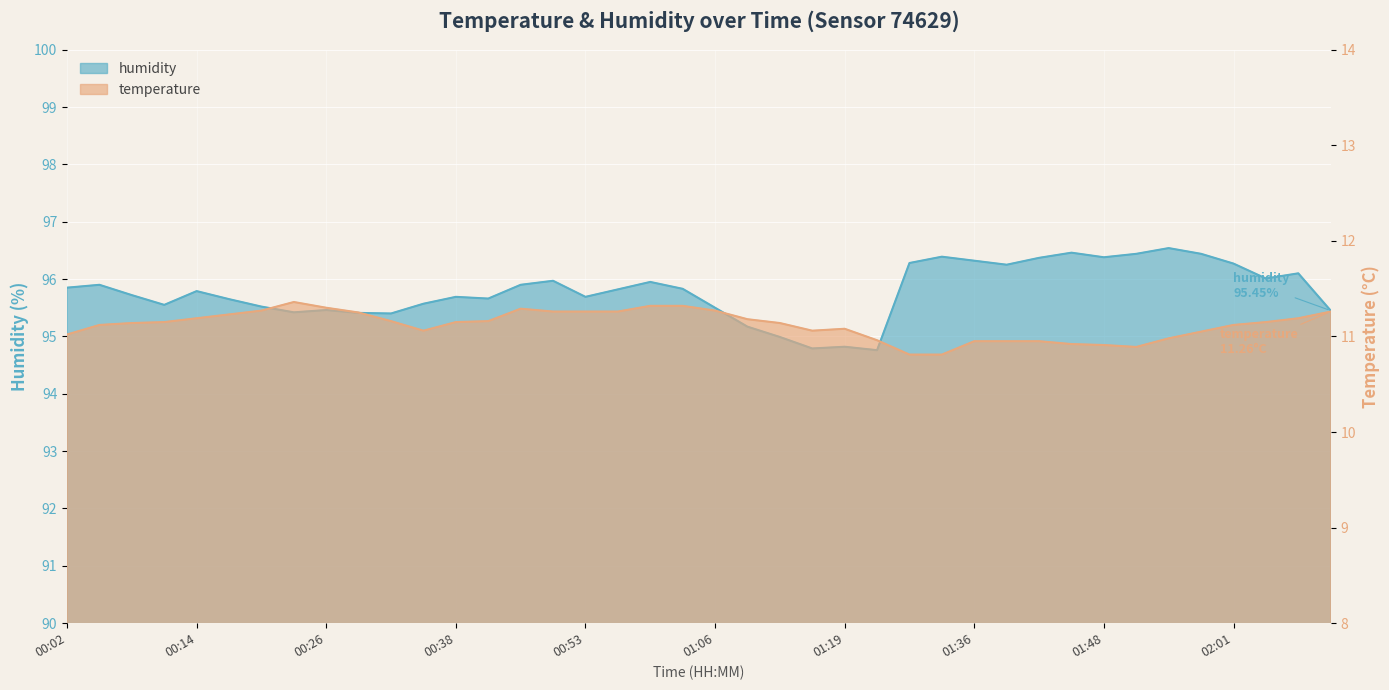

True or false: temperature and humidity cross at least once.

False